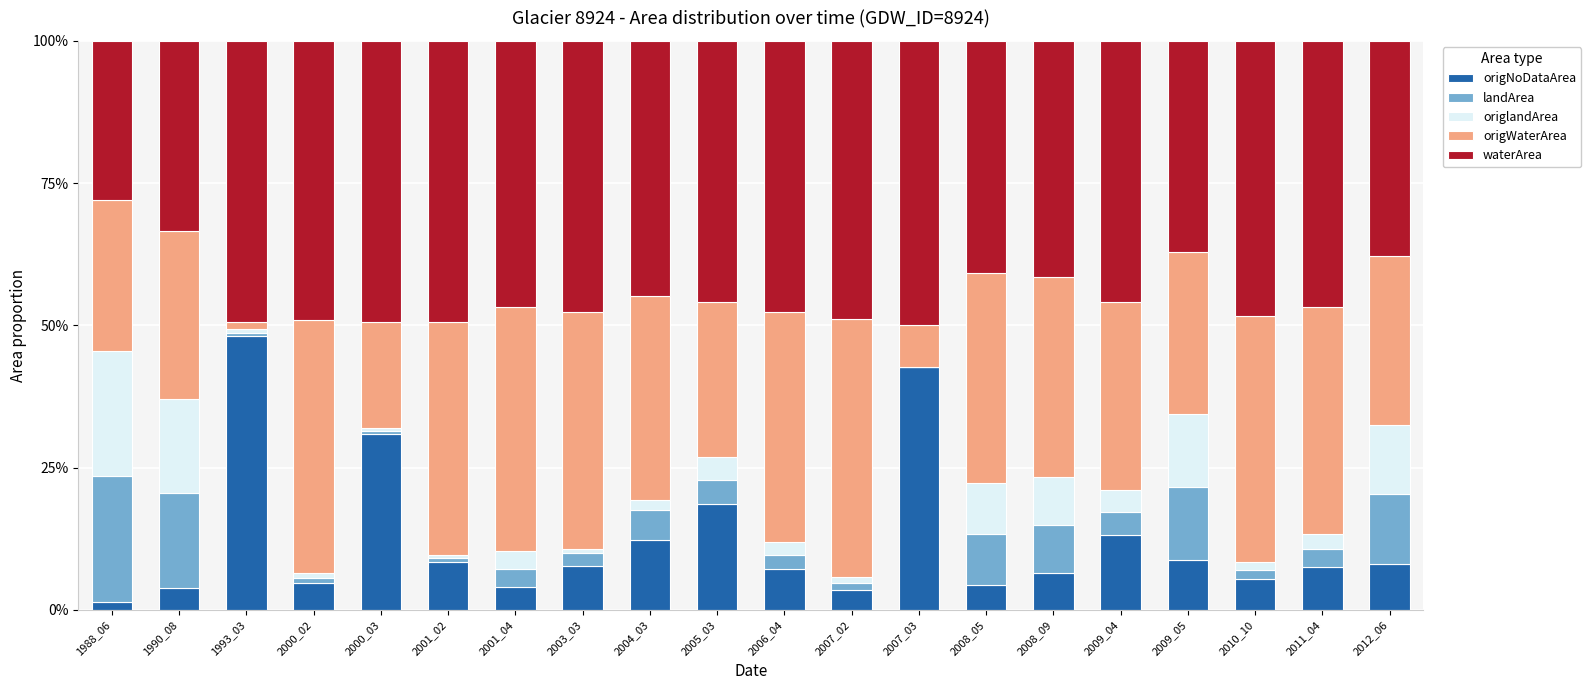

What are all the series names shown in the legend?

origNoDataArea, landArea, origlandArea, origWaterArea, waterArea